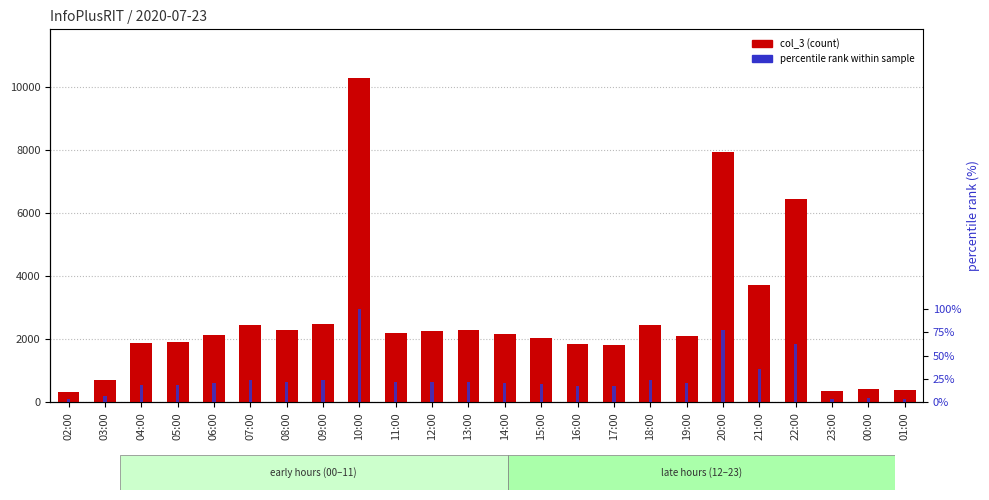

The col_3 (count) series shows 394.0 at 01:00. True or false?

True